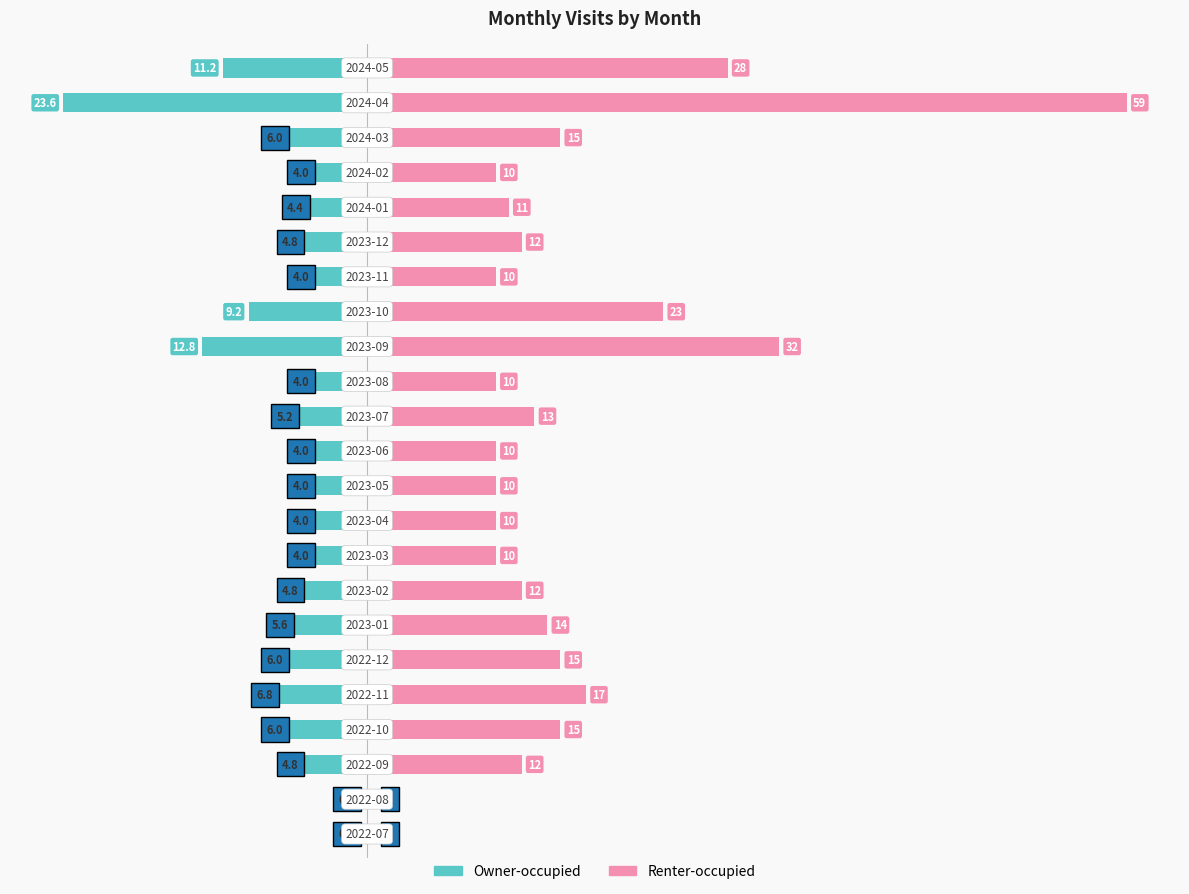

The Owner-occupied series shows -6.0 at 60. True or false?

True